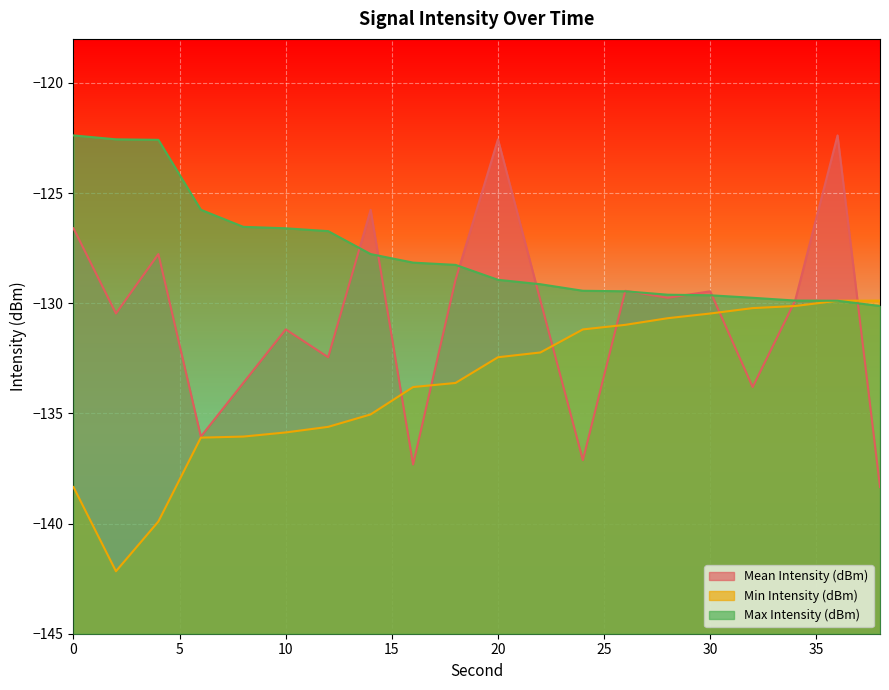

What is the total value across all series at 2?

-395.2